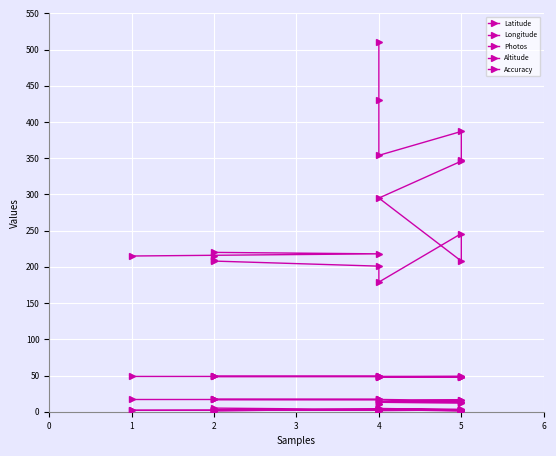

Count the number of categories in the chart.

17